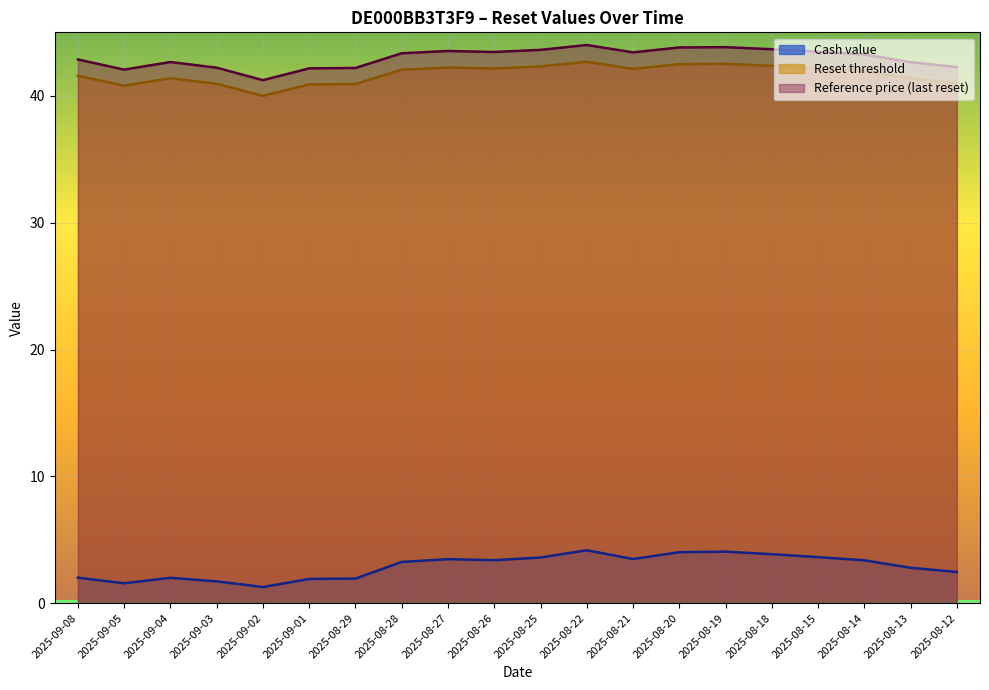

How many data points in Reference price are above 43?

11